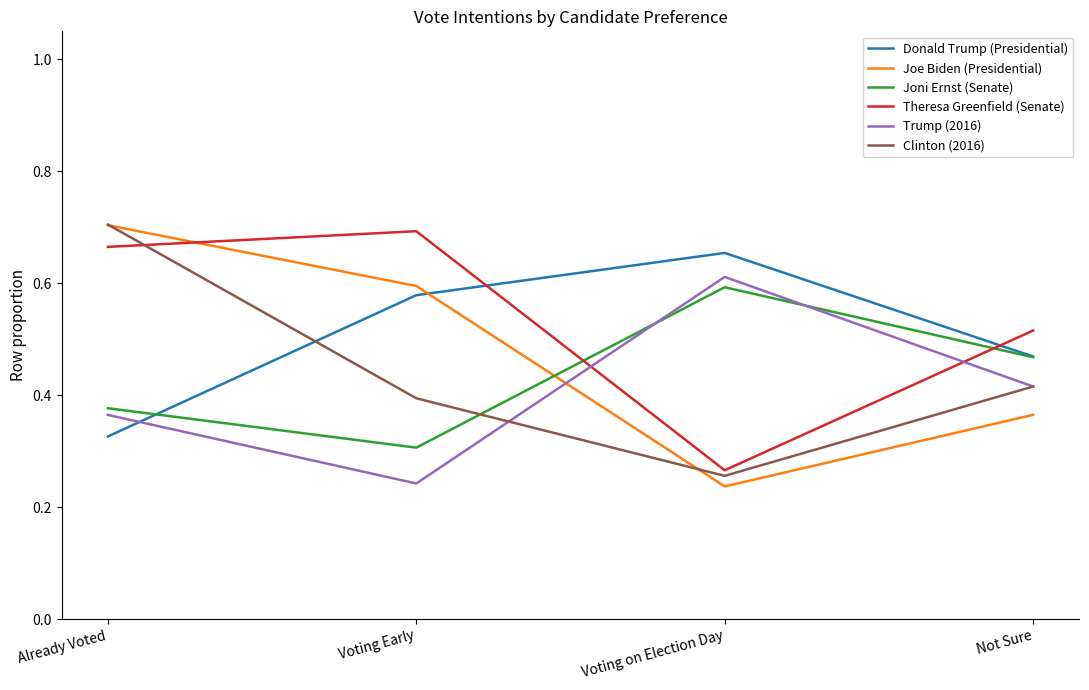

Where is Donald Trump (Presidential) nearest to the value 0?

Already Voted